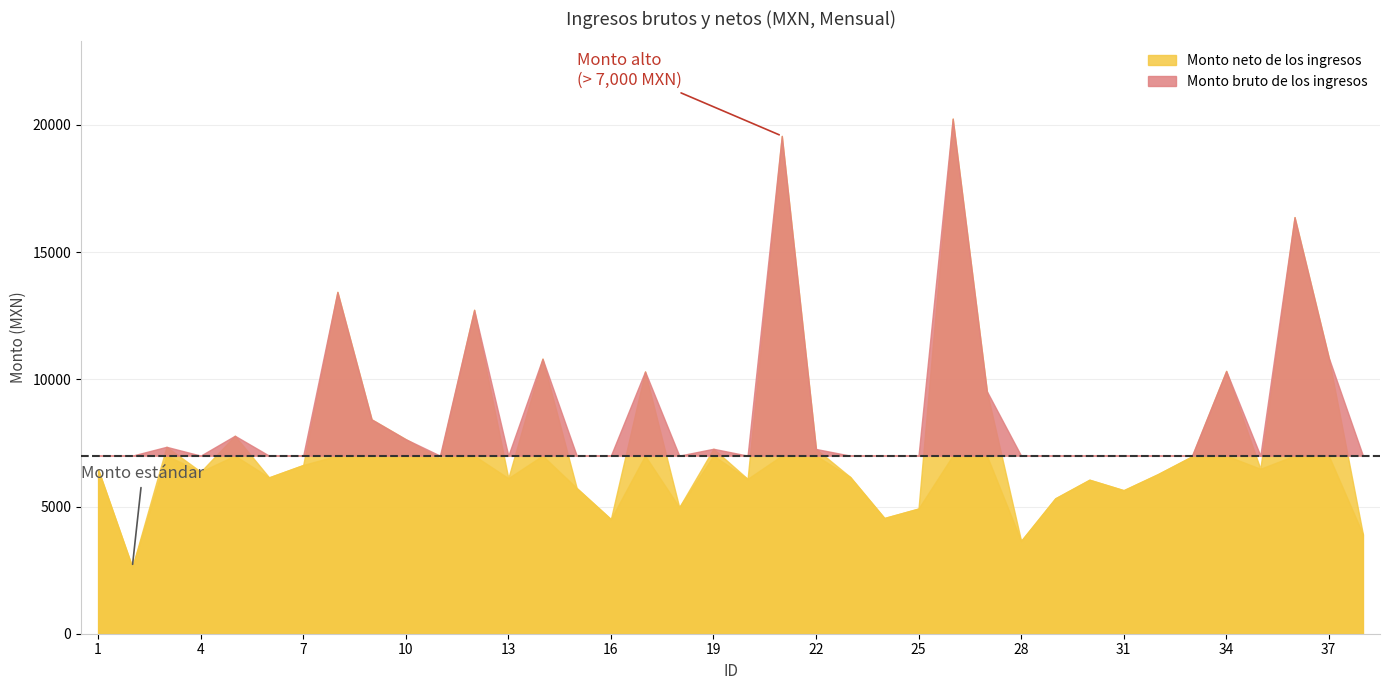

True or false: Monto neto de los ingresos and Monto bruto de los ingresos intersect in this chart.

False